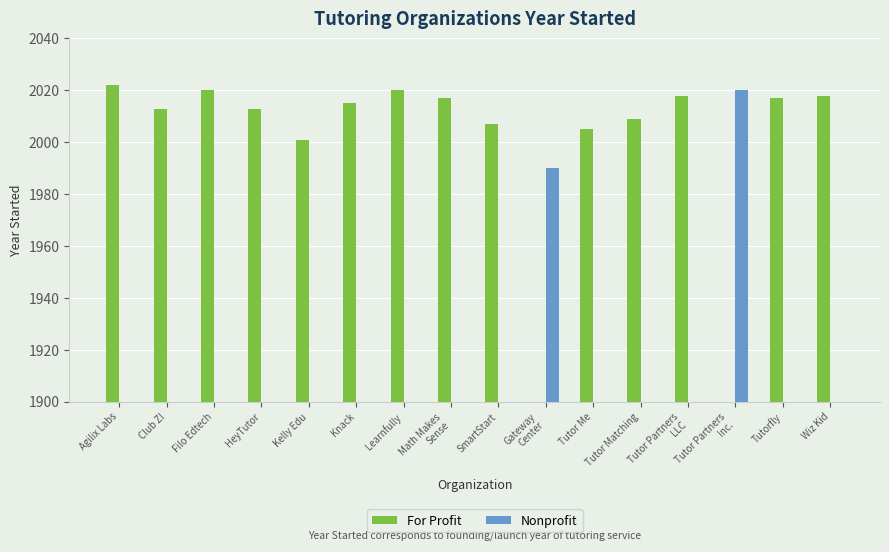

At how many categories does at least one series exceed 1129?

16